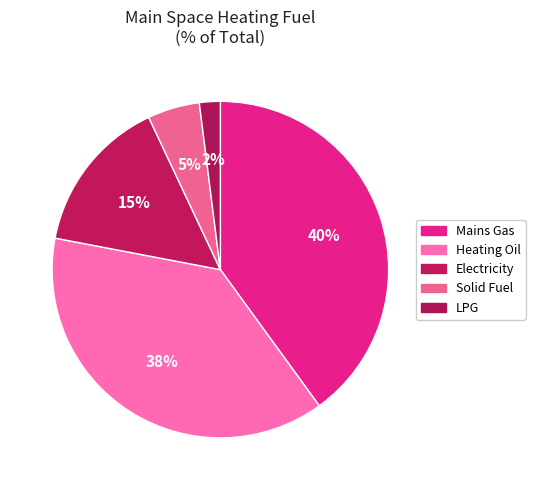

Which category has the smallest portion of the pie?

LPG